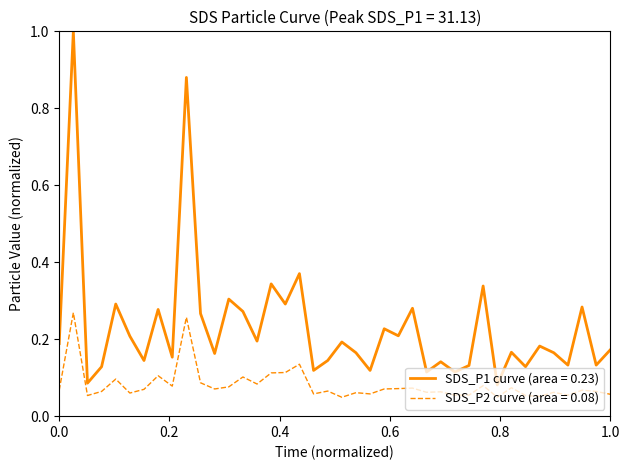

True or false: SDS_P2 curve (area = 0.08) and SDS_P1 curve (area = 0.23) intersect in this chart.

False